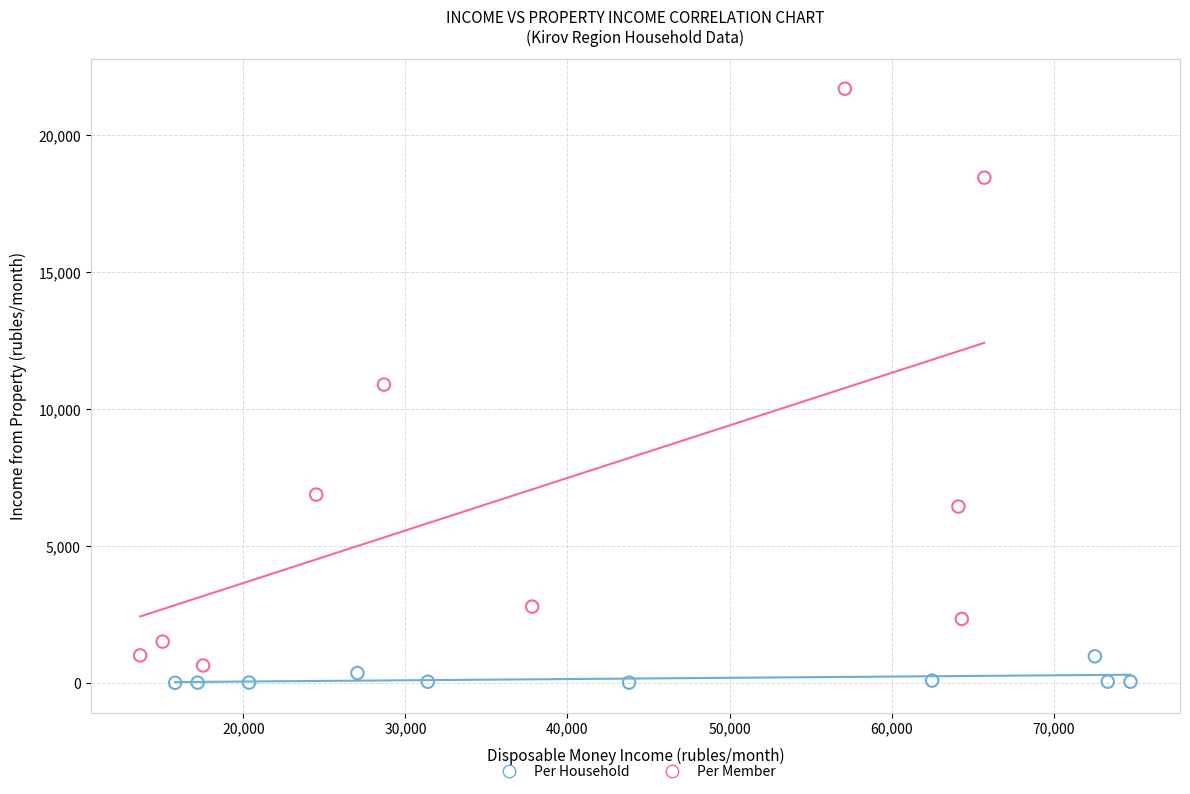

Which series contains the highest Y value?

Per Member